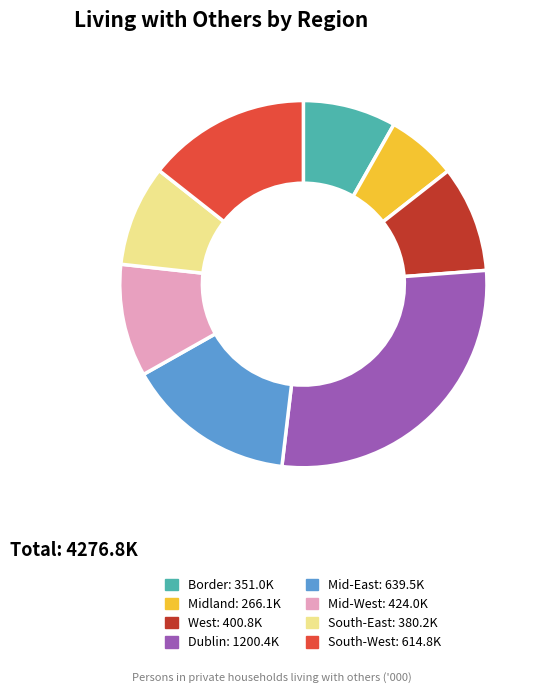

Does Border represent more than half of the total?

No